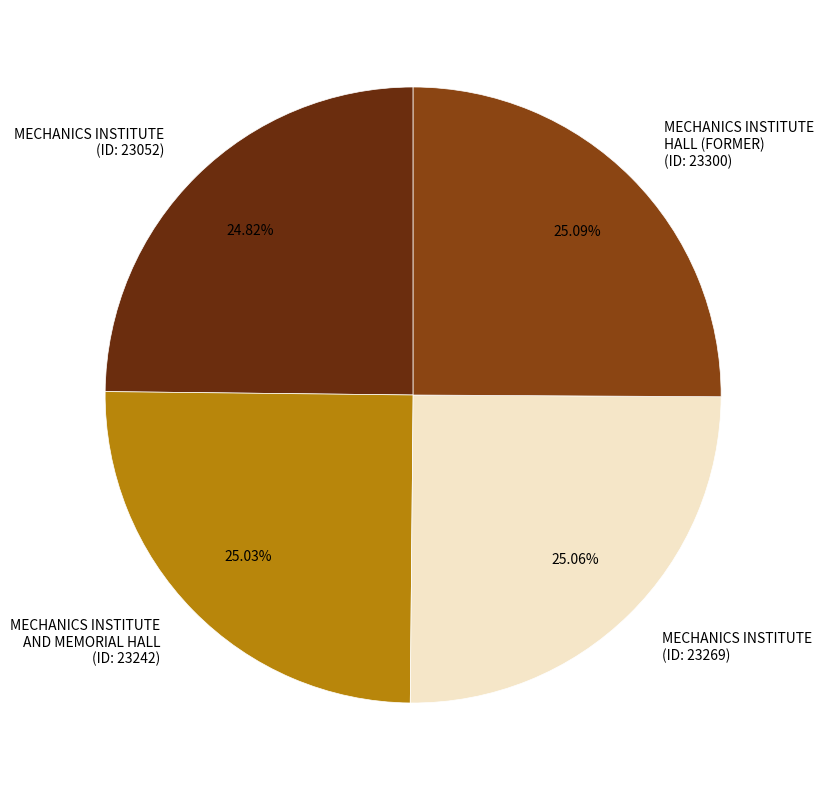

Approximately how many times larger is the value at MECHANICS INSTITUTE AND MEMORIAL HALL (ID: 23242) compared to MECHANICS INSTITUTE (ID: 23052)?

1.0